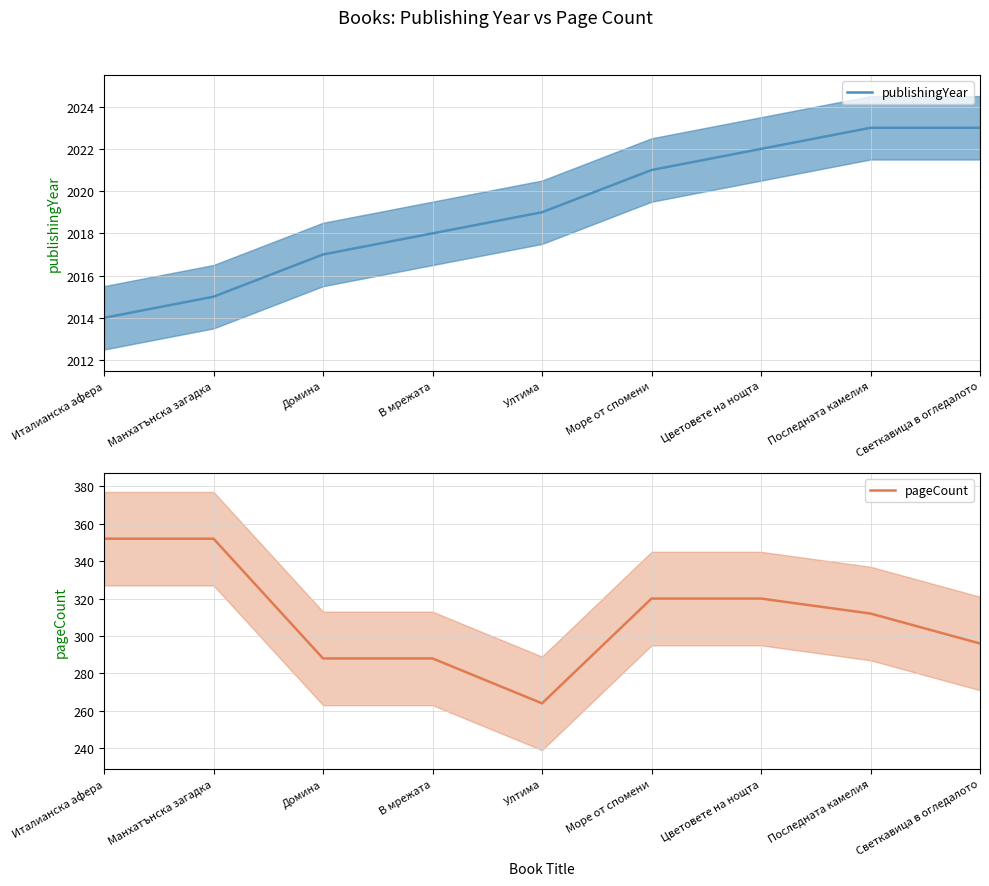

How many lines are shown in the chart?

2